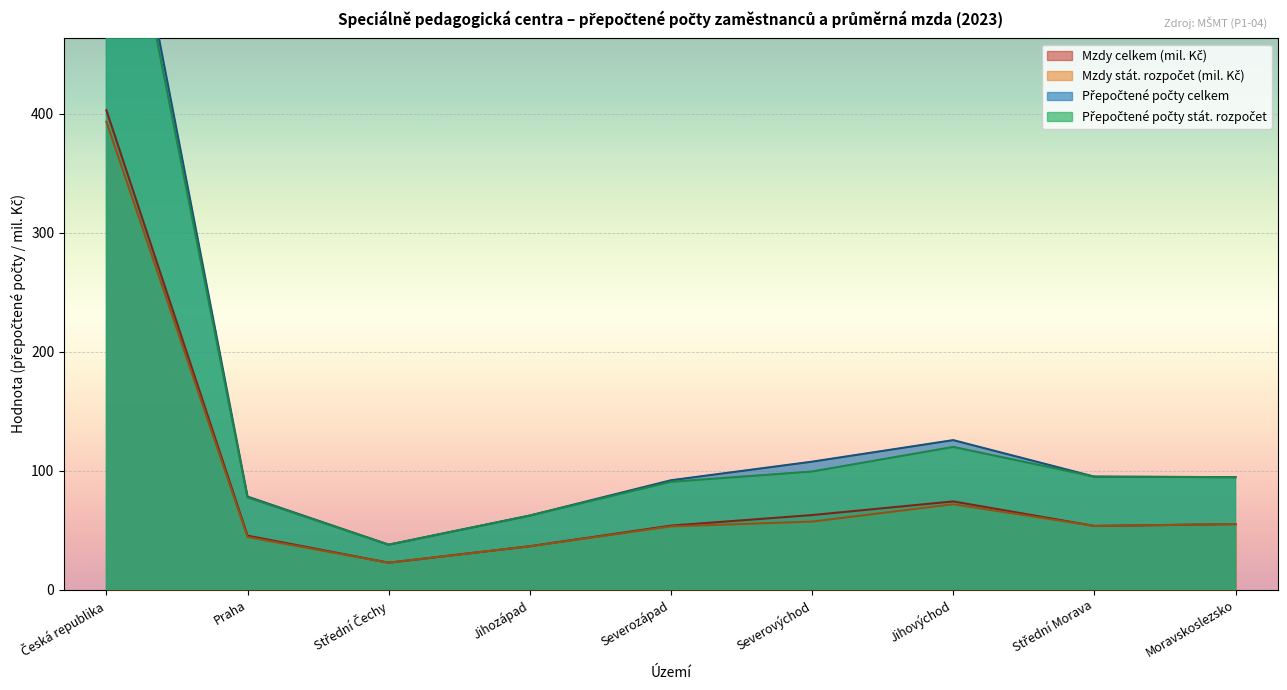

Is it true that státní rozpočet vč. ESF (počty) equals 90.6 at Severozápad?

True